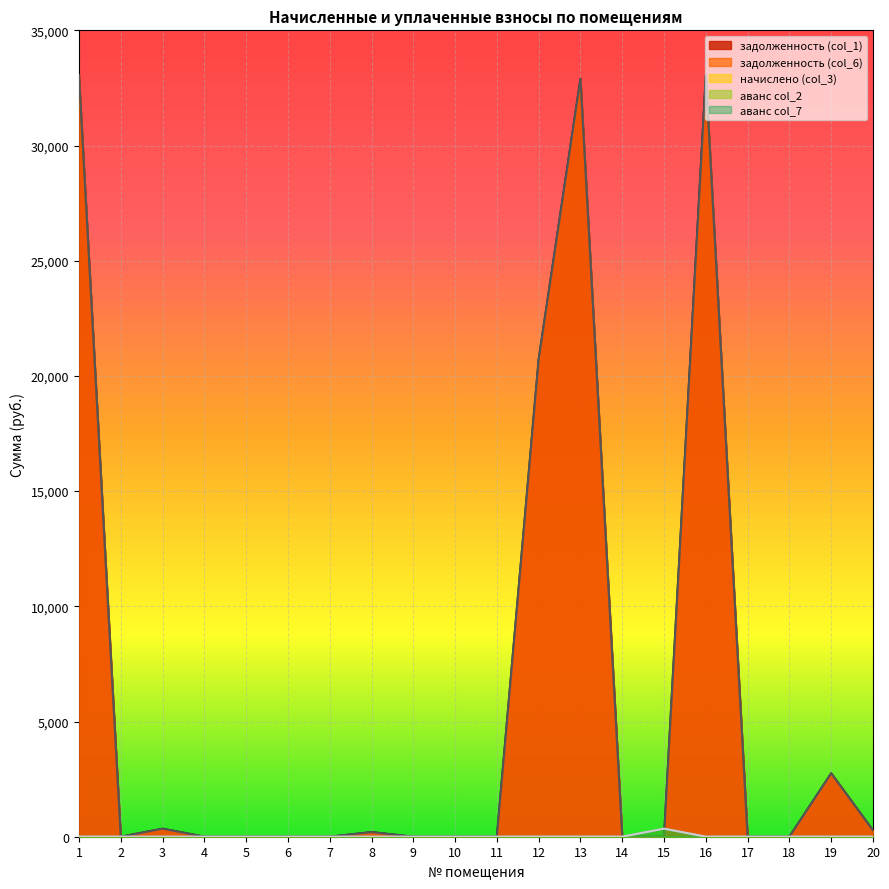

Between 6 and 9, which is larger?

6